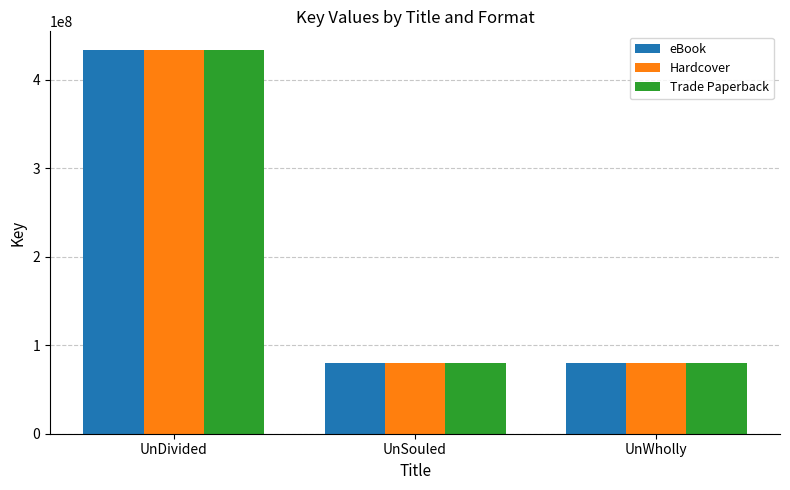

What is the total value across all series at UnSouled?

238266588